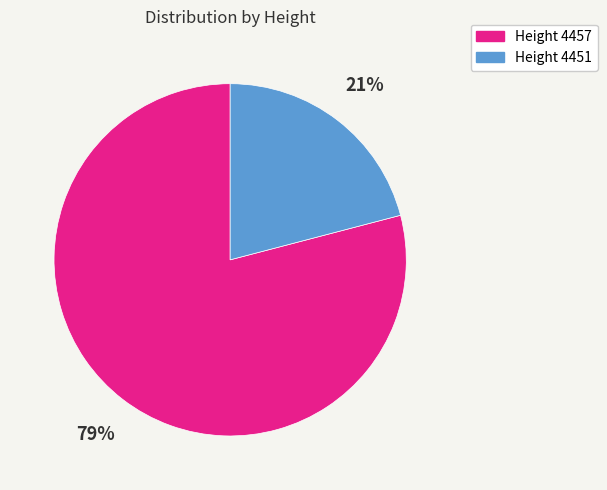

Is there a majority slice in this chart?

Yes